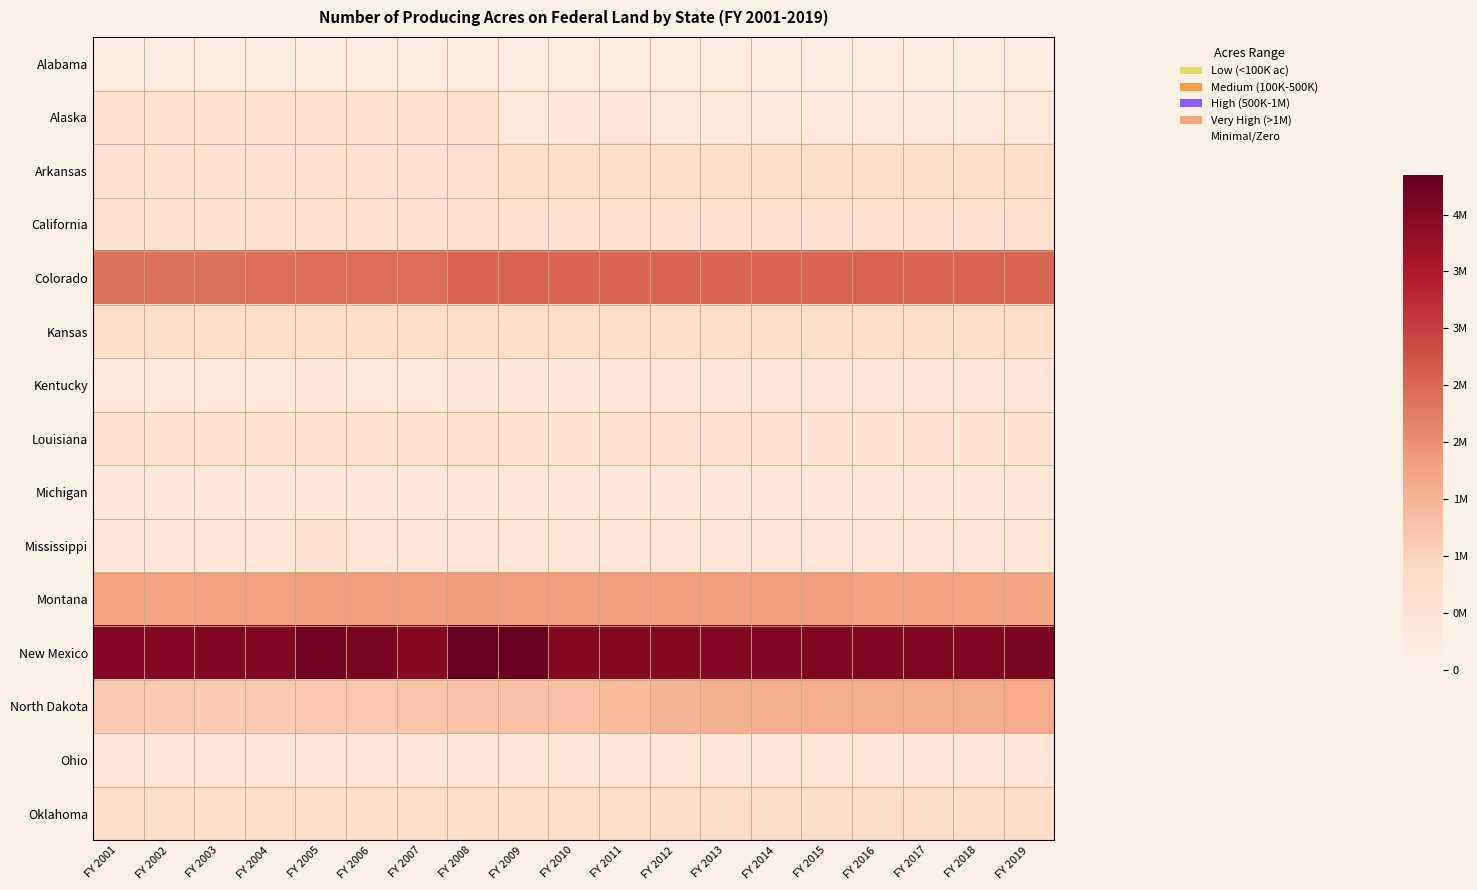

Reading left to right, extract all data points from this chart.

Alabama: FY 2001=80.5	FY 2002=80.5	FY 2003=80.5	FY 2004=80.5	FY 2005=81.4	FY 2006=84.4	FY 2007=82.6	FY 2008=92.3	FY 2009=89.3	FY 2010=91.5	FY 2011=92.0	FY 2012=92.5	FY 2013=87.6	FY 2014=87.8	FY 2015=88.6	FY 2016=88.6	FY 2017=88.6	FY 2018=84.9	FY 2019=71.6
Alaska: FY 2001=259.5	FY 2002=259.5	FY 2003=259.5	FY 2004=259.5	FY 2005=259.5	FY 2006=251.1	FY 2007=254.0	FY 2008=298.1	FY 2009=153.1	FY 2010=177.1	FY 2011=189.9	FY 2012=152.0	FY 2013=152.0	FY 2014=136.2	FY 2015=129.9	FY 2016=129.9	FY 2017=129.9	FY 2018=137.3	FY 2019=148.6
Arkansas: FY 2001=273.2	FY 2002=272.9	FY 2003=272.6	FY 2004=267.6	FY 2005=288.3	FY 2006=258.7	FY 2007=254.0	FY 2008=308.7	FY 2009=347.8	FY 2010=356.5	FY 2011=366.0	FY 2012=354.9	FY 2013=353.3	FY 2014=348.7	FY 2015=347.7	FY 2016=348.3	FY 2017=350.3	FY 2018=350.0	FY 2019=359.6
California: FY 2001=266.0	FY 2002=265.3	FY 2003=264.3	FY 2004=265.2	FY 2005=270.2	FY 2006=268.5	FY 2007=268.6	FY 2008=278.7	FY 2009=280.8	FY 2010=284.7	FY 2011=285.2	FY 2012=287.2	FY 2013=287.6	FY 2014=287.6	FY 2015=284.5	FY 2016=288.8	FY 2017=286.5	FY 2018=280.4	FY 2019=299.7
Colorado: FY 2001=1149.4	FY 2002=1147.7	FY 2003=1150.6	FY 2004=1157.8	FY 2005=1175.0	FY 2006=1168.9	FY 2007=1179.4	FY 2008=1233.8	FY 2009=1233.8	FY 2010=1208.6	FY 2011=1211.5	FY 2012=1213.8	FY 2013=1214.5	FY 2014=1215.8	FY 2015=1218.2	FY 2016=1235.4	FY 2017=1229.5	FY 2018=1225.6	FY 2019=1218.3
Kansas: FY 2001=330.4	FY 2002=330.4	FY 2003=331.5	FY 2004=331.1	FY 2005=331.1	FY 2006=330.4	FY 2007=331.0	FY 2008=332.3	FY 2009=332.3	FY 2010=331.8	FY 2011=332.3	FY 2012=331.3	FY 2013=330.8	FY 2014=331.0	FY 2015=330.7	FY 2016=330.5	FY 2017=330.5	FY 2018=330.1	FY 2019=326.5
Kentucky: FY 2001=155.1	FY 2002=155.1	FY 2003=161.4	FY 2004=161.4	FY 2005=163.9	FY 2006=162.5	FY 2007=162.5	FY 2008=175.7	FY 2009=171.1	FY 2010=173.5	FY 2011=181.0	FY 2012=181.0	FY 2013=182.3	FY 2014=181.4	FY 2015=181.4	FY 2016=181.4	FY 2017=181.4	FY 2018=181.4	FY 2019=181.5
Louisiana: FY 2001=254.2	FY 2002=255.3	FY 2003=254.8	FY 2004=254.8	FY 2005=259.3	FY 2006=251.5	FY 2007=250.2	FY 2008=303.8	FY 2009=229.5	FY 2010=230.1	FY 2011=251.4	FY 2012=248.8	FY 2013=249.1	FY 2014=232.7	FY 2015=235.6	FY 2016=235.3	FY 2017=237.0	FY 2018=237.3	FY 2019=242.9
Michigan: FY 2001=175.1	FY 2002=174.9	FY 2003=174.4	FY 2004=177.5	FY 2005=178.0	FY 2006=173.0	FY 2007=173.0	FY 2008=173.2	FY 2009=173.0	FY 2010=173.3	FY 2011=172.3	FY 2012=172.1	FY 2013=172.1	FY 2014=171.5	FY 2015=175.9	FY 2016=175.9	FY 2017=175.9	FY 2018=175.7	FY 2019=169.4
Mississippi: FY 2001=194.8	FY 2002=192.1	FY 2003=191.1	FY 2004=191.1	FY 2005=230.6	FY 2006=191.1	FY 2007=183.7	FY 2008=206.6	FY 2009=197.1	FY 2010=197.8	FY 2011=202.0	FY 2012=197.4	FY 2013=195.4	FY 2014=184.9	FY 2015=194.9	FY 2016=195.1	FY 2017=195.8	FY 2018=195.3	FY 2019=198.0
Montana: FY 2001=831.0	FY 2002=834.3	FY 2003=849.1	FY 2004=858.5	FY 2005=870.4	FY 2006=878.0	FY 2007=875.0	FY 2008=881.7	FY 2009=877.2	FY 2010=873.0	FY 2011=871.5	FY 2012=868.7	FY 2013=874.8	FY 2014=875.5	FY 2015=873.7	FY 2016=843.0	FY 2017=842.9	FY 2018=832.4	FY 2019=819.4
New Mexico: FY 2001=1928.2	FY 2002=1929.7	FY 2003=1934.1	FY 2004=1941.5	FY 2005=2023.2	FY 2006=1964.5	FY 2007=1908.5	FY 2008=2085.1	FY 2009=2085.1	FY 2010=1920.3	FY 2011=1920.6	FY 2012=1917.9	FY 2013=1922.9	FY 2014=1930.8	FY 2015=1937.0	FY 2016=1939.4	FY 2017=1943.2	FY 2018=1946.5	FY 2019=1972.9
North Dakota: FY 2001=547.8	FY 2002=553.3	FY 2003=547.8	FY 2004=547.3	FY 2005=558.2	FY 2006=569.2	FY 2007=582.1	FY 2008=597.7	FY 2009=614.1	FY 2010=635.2	FY 2011=669.0	FY 2012=715.5	FY 2013=746.2	FY 2014=755.4	FY 2015=766.7	FY 2016=771.7	FY 2017=773.4	FY 2018=776.5	FY 2019=782.5
Ohio: FY 2001=181.4	FY 2002=183.3	FY 2003=184.7	FY 2004=191.2	FY 2005=195.1	FY 2006=192.6	FY 2007=191.4	FY 2008=195.6	FY 2009=200.6	FY 2010=202.5	FY 2011=212.0	FY 2012=212.5	FY 2013=212.3	FY 2014=214.0	FY 2015=214.7	FY 2016=214.7	FY 2017=181.5	FY 2018=182.0	FY 2019=182.0
Oklahoma: FY 2001=344.4	FY 2002=345.4	FY 2003=345.2	FY 2004=347.2	FY 2005=334.9	FY 2006=351.5	FY 2007=354.1	FY 2008=361.5	FY 2009=361.5	FY 2010=363.1	FY 2011=364.2	FY 2012=367.7	FY 2013=366.8	FY 2014=376.2	FY 2015=383.9	FY 2016=384.8	FY 2017=385.6	FY 2018=385.3	FY 2019=390.0